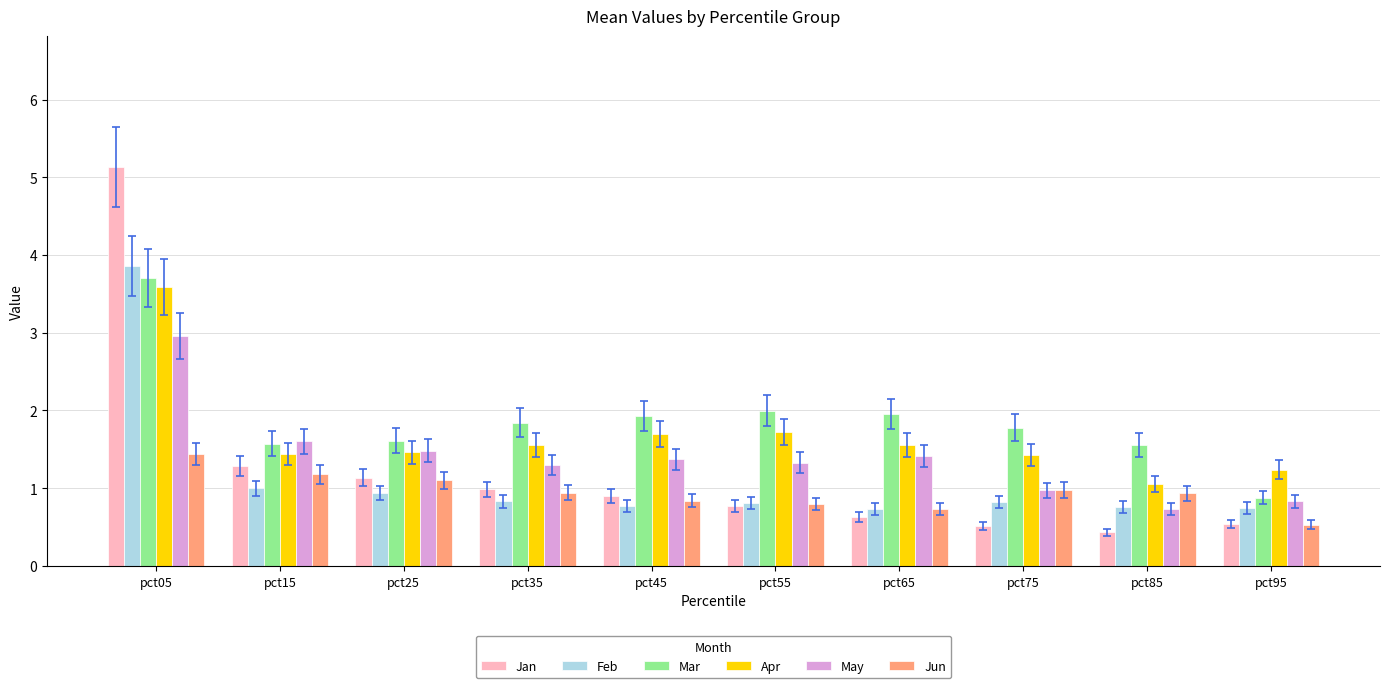

Count the number of data series in this chart.

6